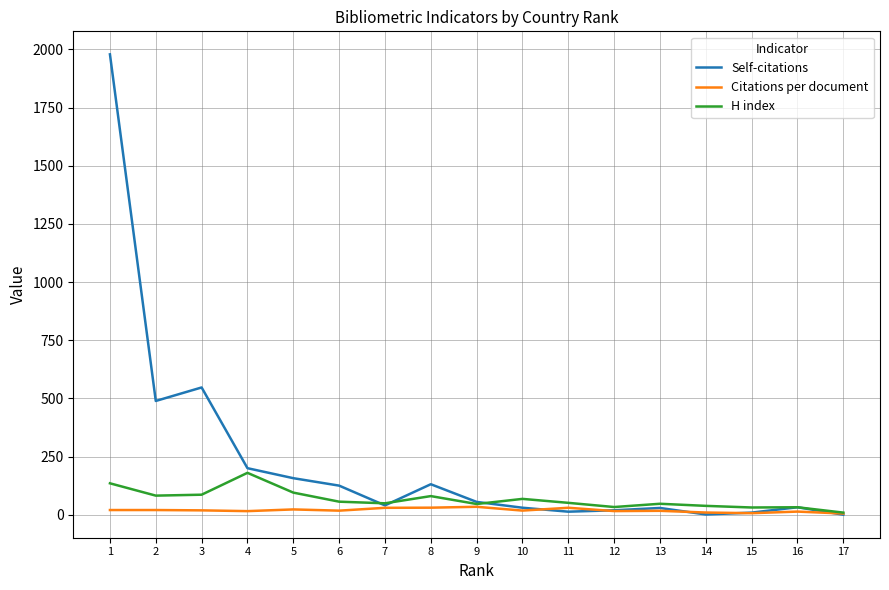

After their last crossing, which series has the higher values: Self-citations or Citations per document?

Citations per document